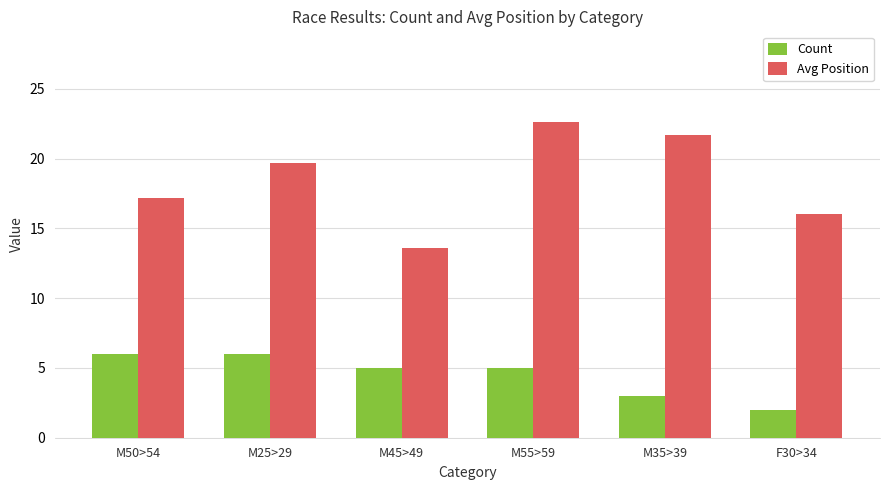

At F30>34, list the series in order from smallest to largest.

Count, Avg Position